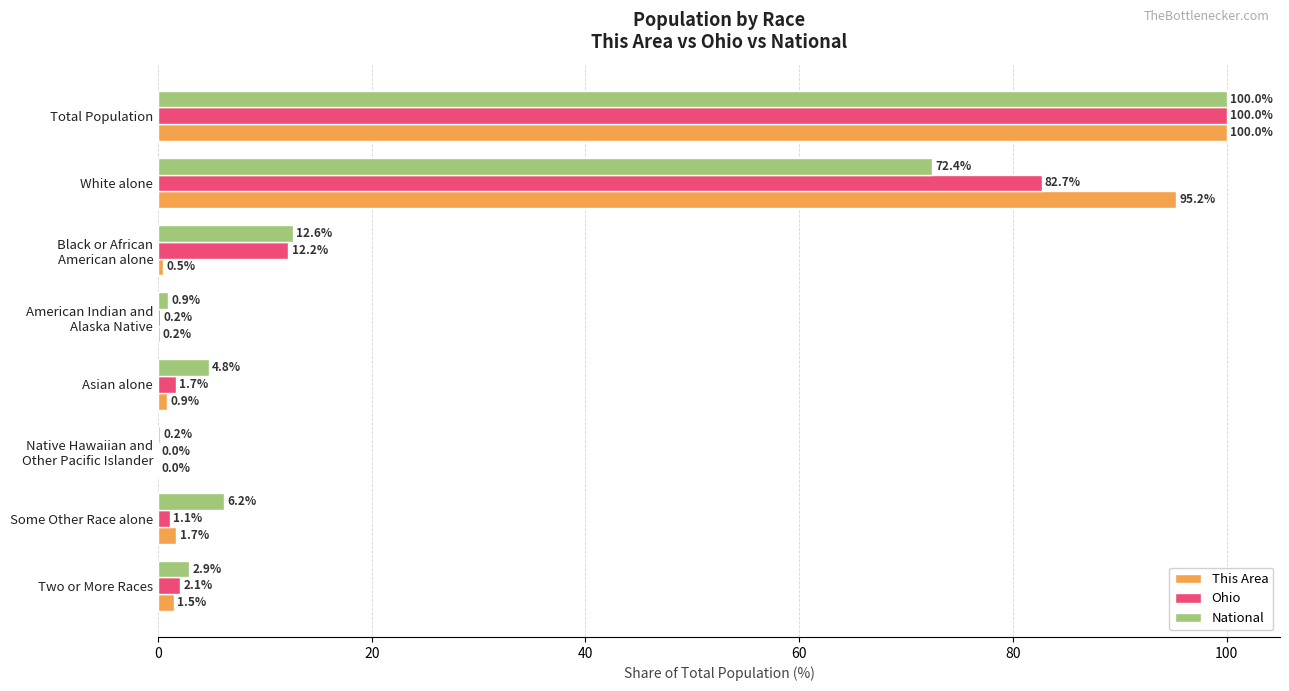

How many categories are shown in the chart?

8